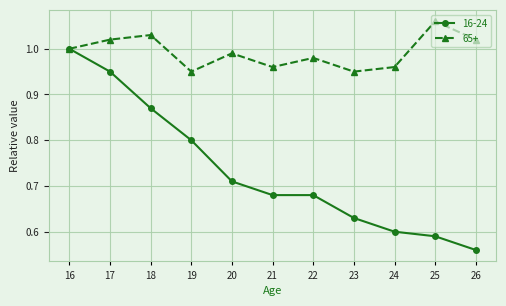

What is the total value across all series at 19?

1.8